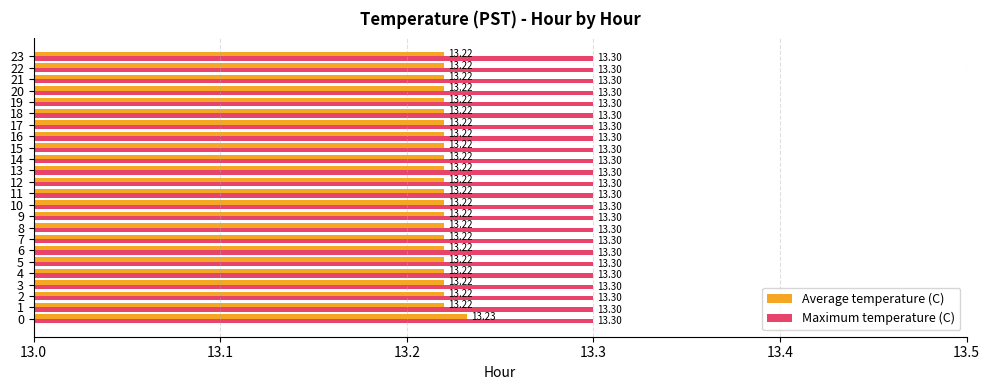

Is the value of Maximum temperature (C) at 19 greater than the value of Average temperature (C) at 21?

Yes